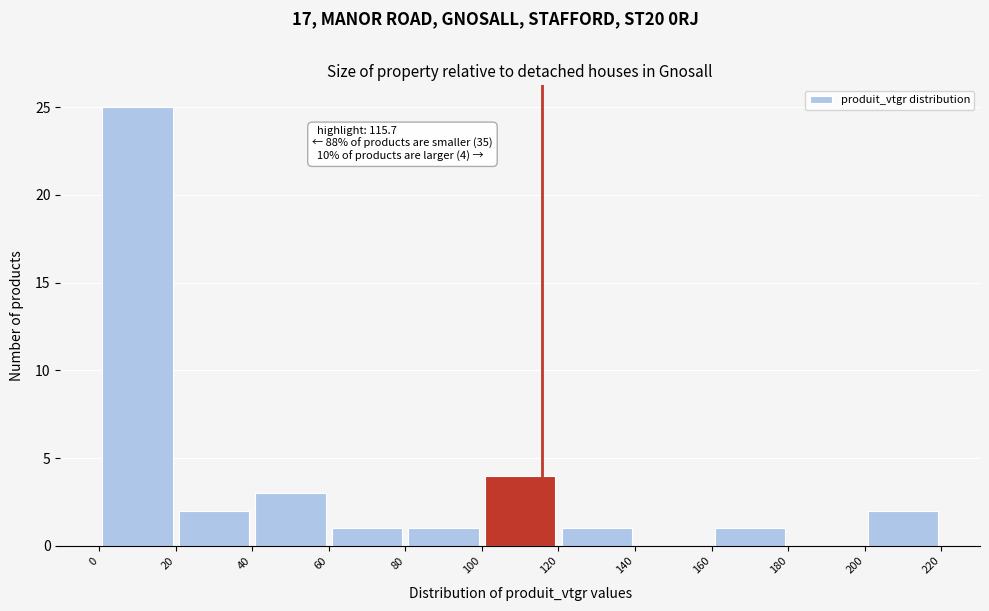

Over which range of the x-axis is the bar tallest?

0 to 20